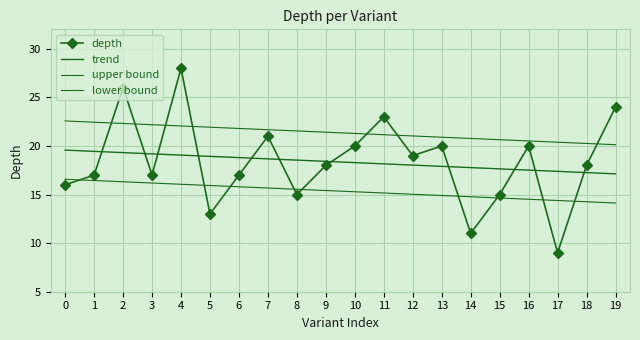

Which category has the lowest value in the upper bound series?

19